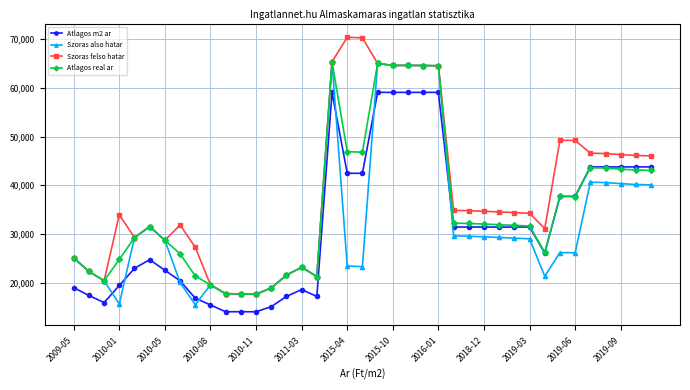

True or false: Atlagos m2 ar and Szoras felso hatar cross at least once.

False